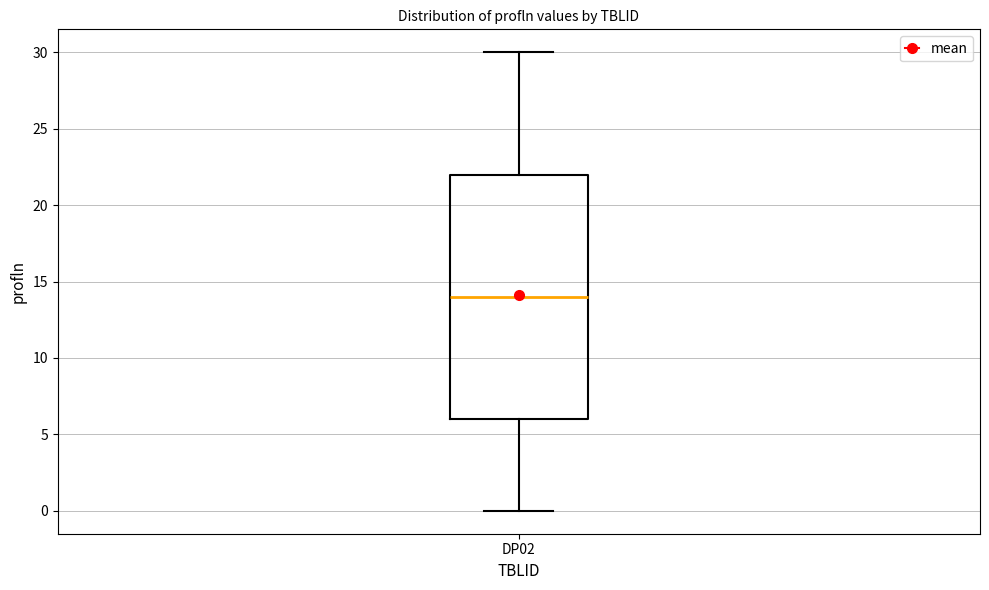

Where is the lower edge of the box for DP02 on the y-axis? The values are not printed on the chart, so give them approximately, as read against the axis.

6